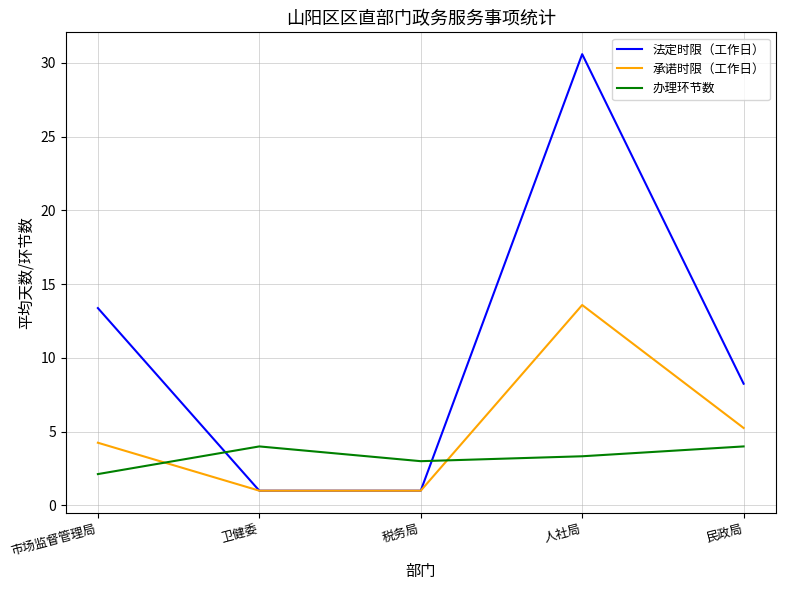

Rank the series by their average value, from lowest to highest.

办理环节数, 承诺时限（工作日）, 法定时限（工作日）